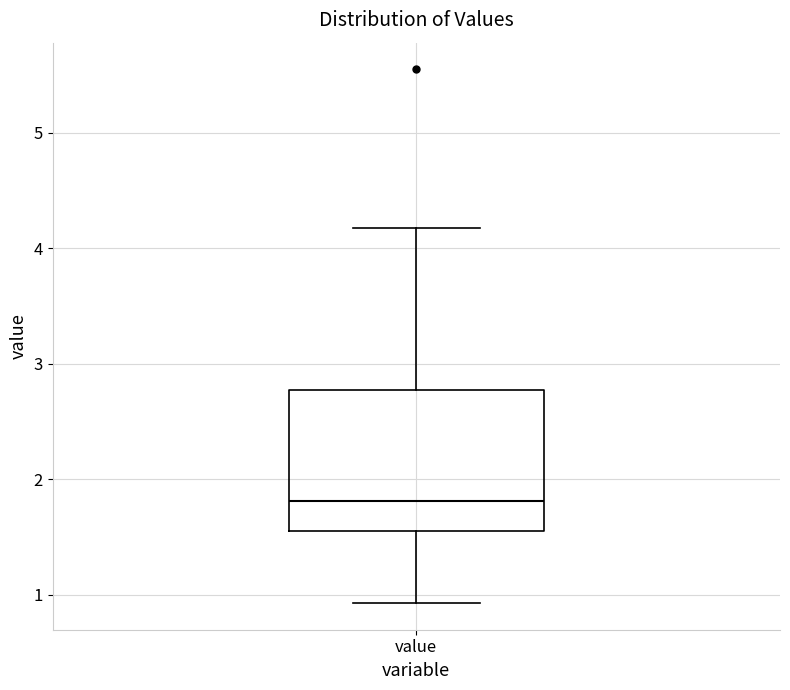

Where is the lower edge of the box for value on the y-axis? The values are not printed on the chart, so give them approximately, as read against the axis.

1.6